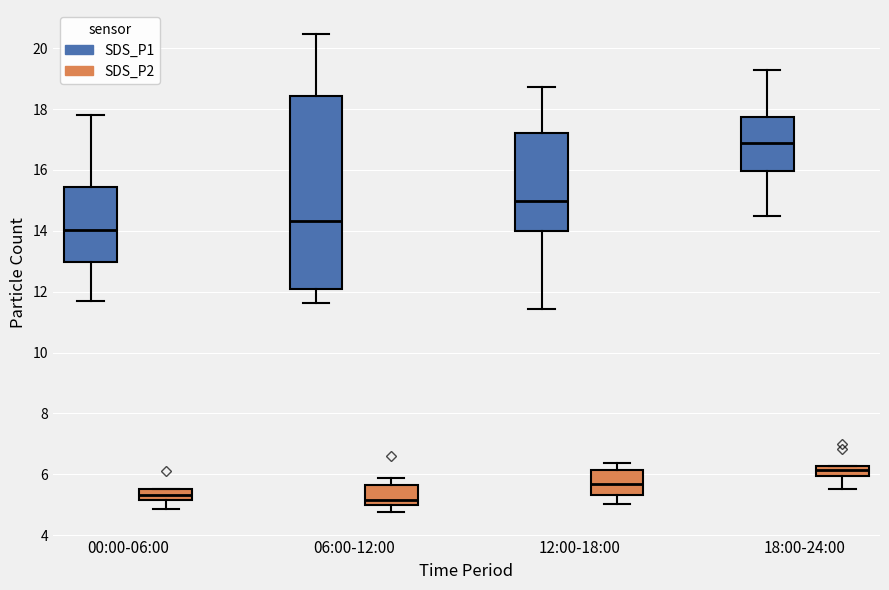

Reading left to right, read every box against the y-axis: the position of its median line, the range the box covers, and the ends of its whiskers. The values are not printed on the chart, so give them approximately, as read against the axis.

00:00-06:00 (SDS_P1): median 14.0, box 13.0 to 15.4, whiskers 11.8 to 17.8
00:00-06:00 (SDS_P2): median 5.4, box 5.2 to 5.6, whiskers 4.8 to 5.6
06:00-12:00 (SDS_P1): median 14.4, box 12.0 to 18.4, whiskers 11.6 to 20.4
06:00-12:00 (SDS_P2): median 5.2, box 5.0 to 5.6, whiskers 4.8 to 5.8
12:00-18:00 (SDS_P1): median 15.0, box 14.0 to 17.2, whiskers 11.4 to 18.8
12:00-18:00 (SDS_P2): median 5.6, box 5.4 to 6.2, whiskers 5.0 to 6.4
18:00-24:00 (SDS_P1): median 16.8, box 16.0 to 17.8, whiskers 14.4 to 19.2
18:00-24:00 (SDS_P2): median 6.2 (inside the box), box 6.0 to 6.2, whiskers 5.6 to 6.2